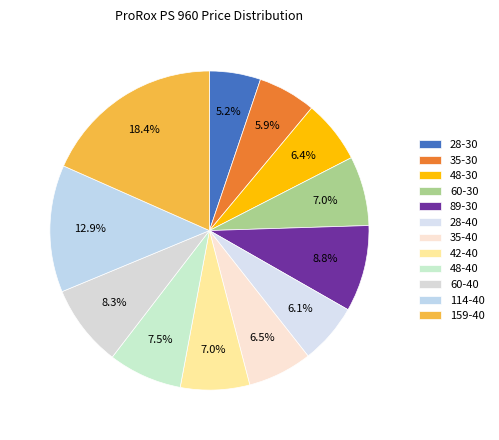

Is it true that 48-40 is 17% of the pie?

False